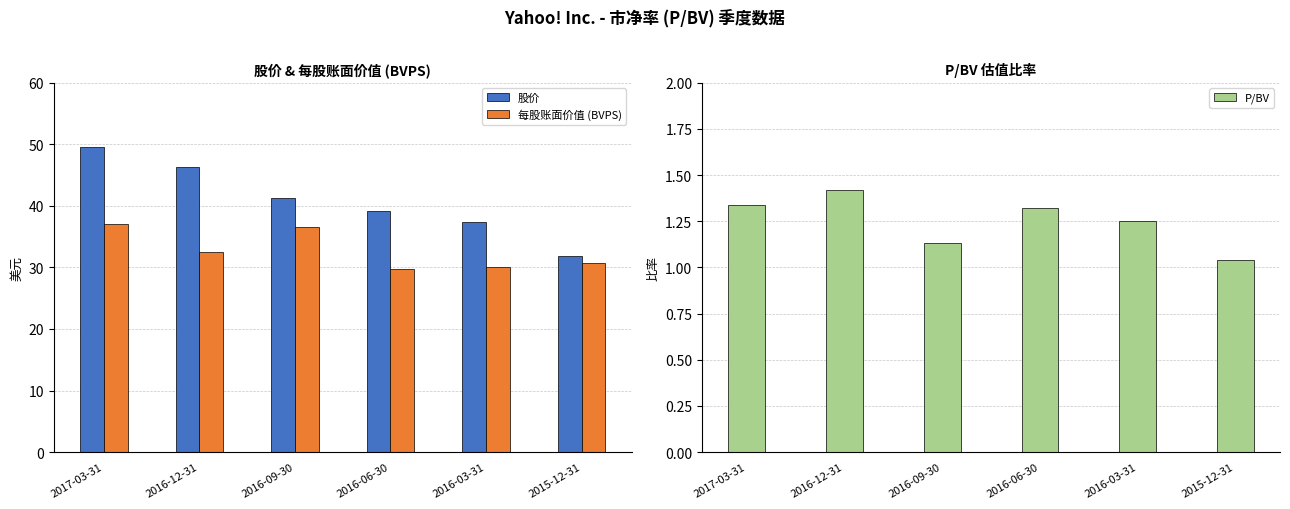

Which series has the largest range (max minus min)?

股价